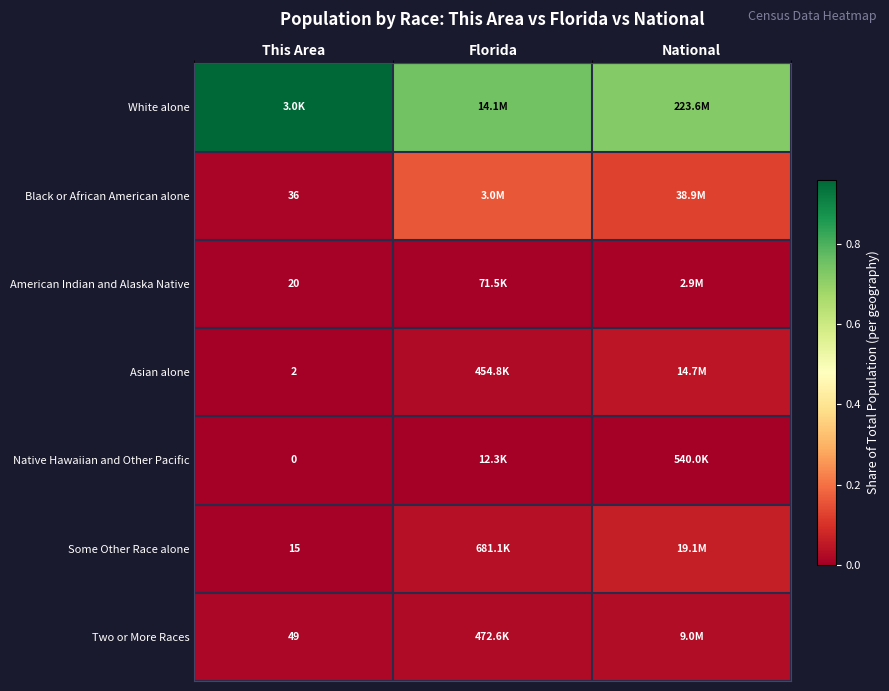

What is the total value across all series at National?

1.0